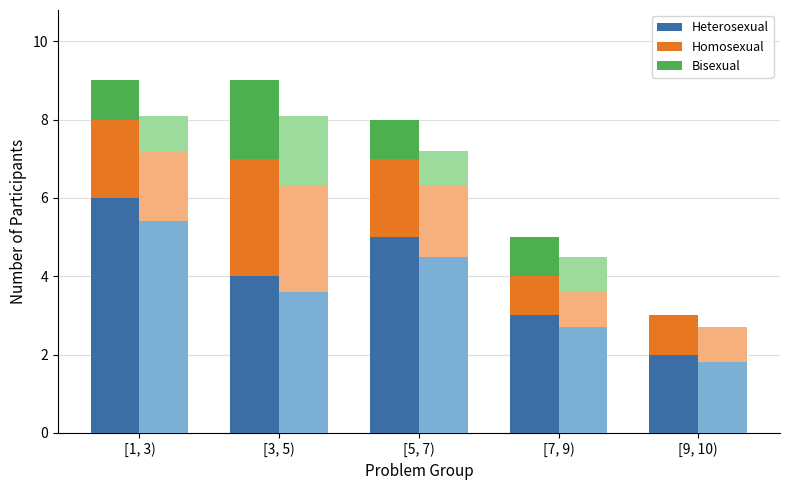

Which series has the largest range (max minus min)?

Heterosexual